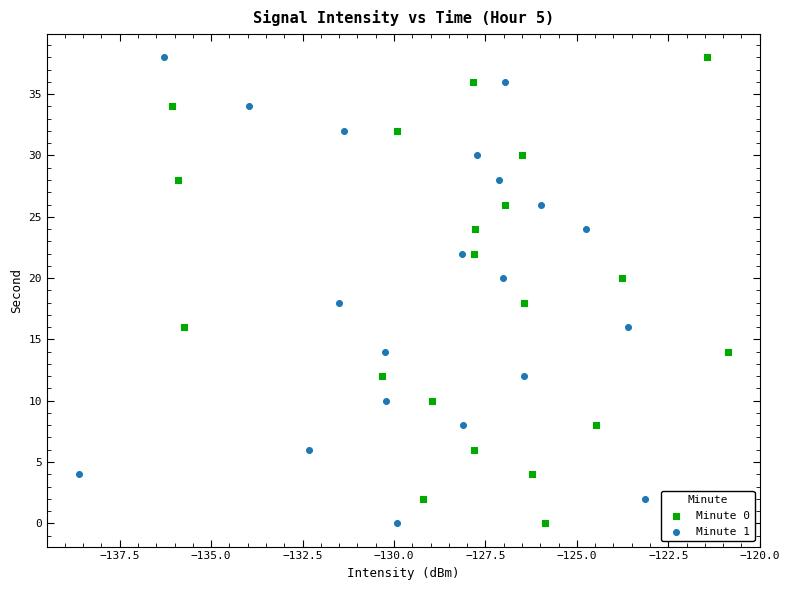

What are all the series names shown in the legend?

Minute 0, Minute 1